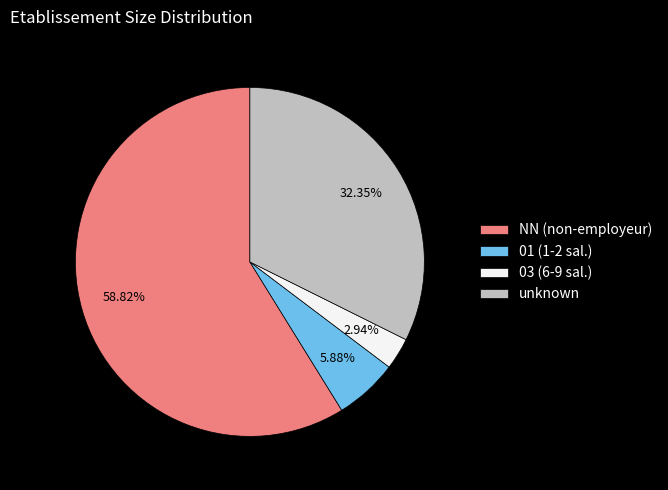

Between 03 (6-9 sal.) and 01 (1-2 sal.), which is larger?

01 (1-2 sal.)